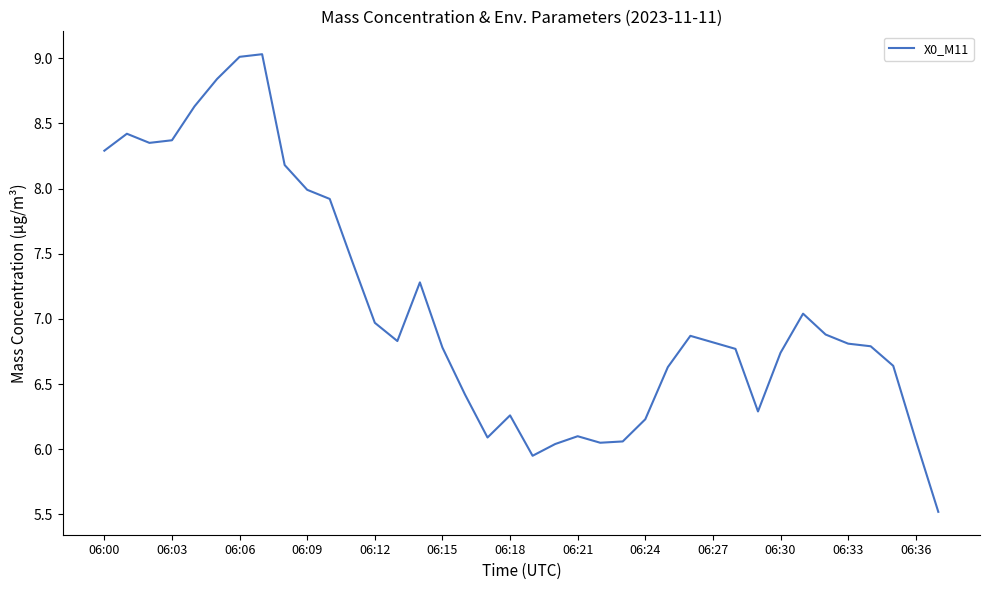

What is the greatest value displayed?

9.0